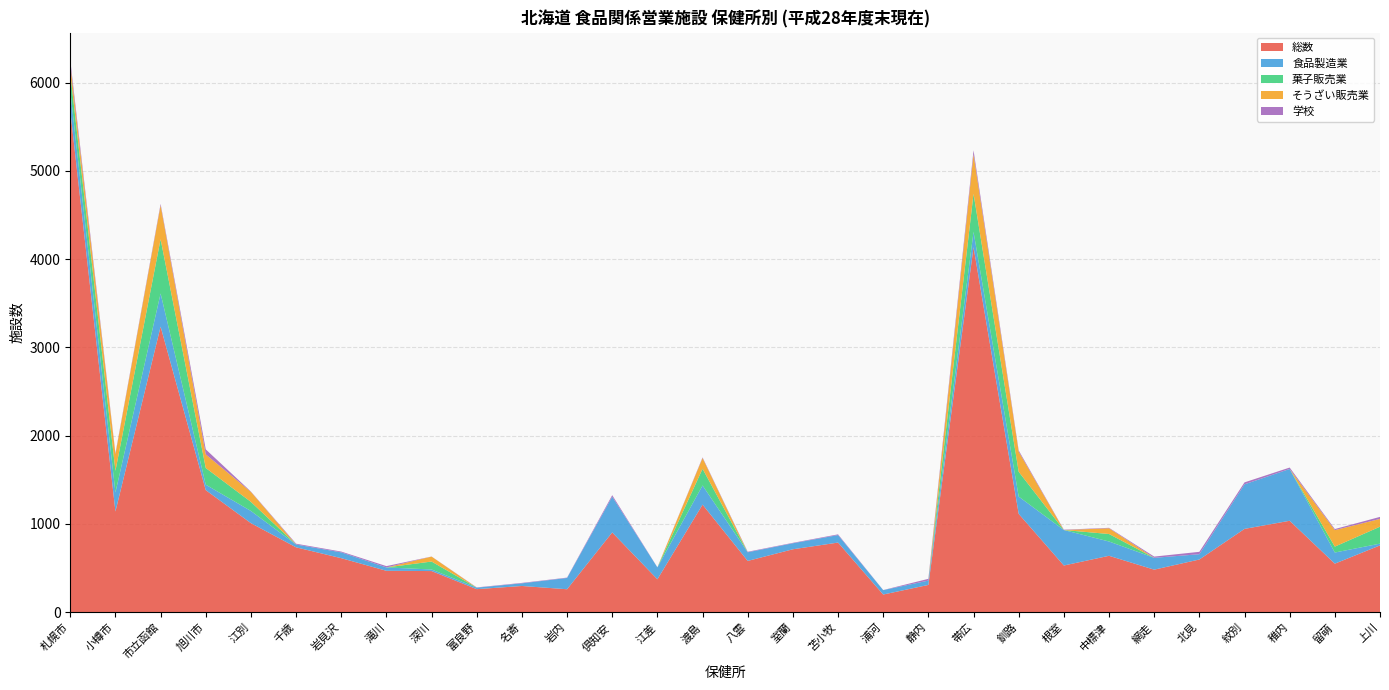

Reading left to right, what are all the values shown in this chart?

総数: 札幌市=5684	小樽市=1141	市立函館=3236	旭川市=1383	江別=1009	千歳=735	岩見沢=612	滝川=469	深川=466	富良野=261	名寄=297	岩内=260	倶知安=904	江差=373	渡島=1219	八雲=581	室蘭=713	苫小牧=789	浦河=200	静内=309	帯広=4137	釧路=1114	根室=529	中標津=639	網走=482	北見=597	紋別=944	稚内=1036	留萌=550	上川=757
食品製造業: 札幌市=225	小樽市=216	市立函館=376	旭川市=62	江別=138	千歳=32	岩見沢=66	滝川=38	深川=18	富良野=17	名寄=30	岩内=128	倶知安=405	江差=135	渡島=217	八雲=98	室蘭=68	苫小牧=85	浦河=50	静内=49	帯広=174	釧路=196	根室=402	中標津=162	網走=134	北見=60	紋別=505	稚内=587	留萌=126	上川=20
菓子販売業: 札幌市=199	小樽市=245	市立函館=615	旭川市=189	江別=103	千歳=0	岩見沢=0	滝川=0	深川=90	富良野=0	名寄=0	岩内=0	倶知安=0	江差=0	渡島=189	八雲=0	室蘭=0	苫小牧=0	浦河=0	静内=0	帯広=431	釧路=281	根室=0	中標津=85	網走=0	北見=0	紋別=0	稚内=0	留萌=67	上川=192
そうざい販売業: 札幌市=99	小樽市=188	市立函館=384	旭川市=154	江別=113	千歳=0	岩見沢=0	滝川=0	深川=56	富良野=0	名寄=0	岩内=0	倶知安=0	江差=0	渡島=122	八雲=0	室蘭=0	苫小牧=0	浦河=0	静内=0	帯広=447	釧路=228	根室=0	中標津=65	網走=0	北見=0	紋別=0	稚内=0	留萌=187	上川=88
学校: 札幌市=49	小樽市=11	市立函館=16	旭川市=57	江別=4	千歳=9	岩見沢=9	滝川=15	深川=1	富良野=3	名寄=5	岩内=4	倶知安=17	江差=1	渡島=7	八雲=6	室蘭=5	苫小牧=8	浦河=1	静内=20	帯広=45	釧路=14	根室=4	中標津=5	網走=14	北見=27	紋別=22	稚内=16	留萌=12	上川=23